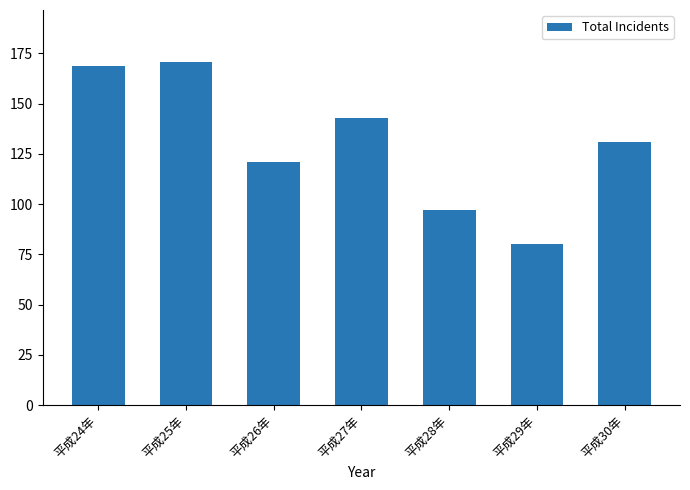

What is the average value?

130